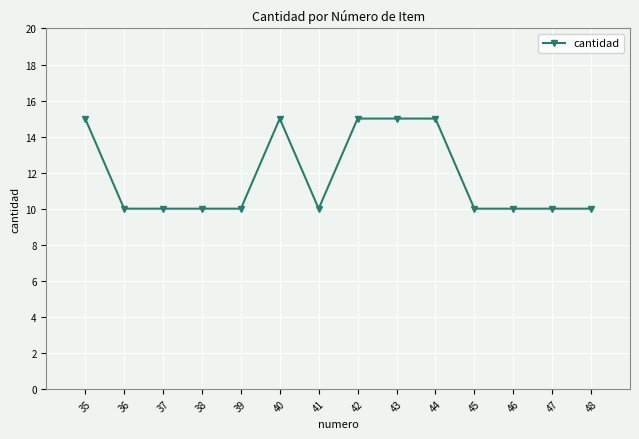

Between 40 and 45, which is larger?

40